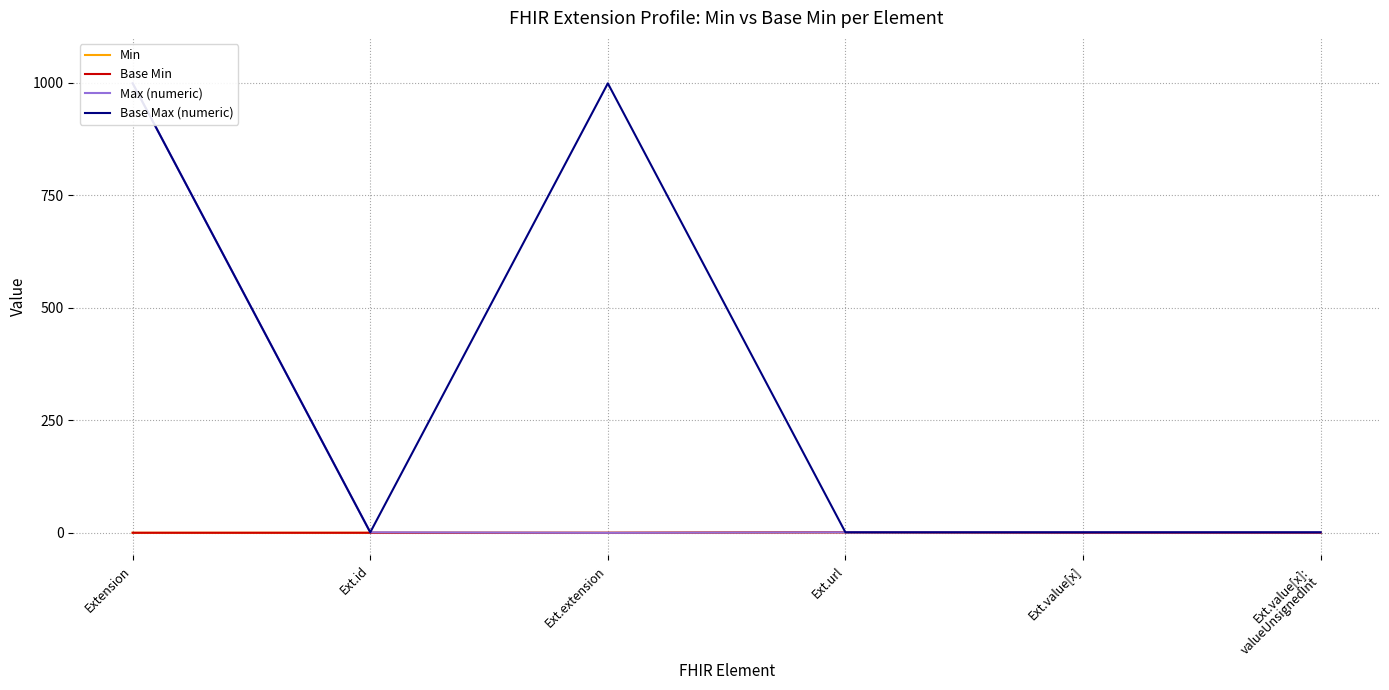

What is the label of the 1st point from the left?

Extension